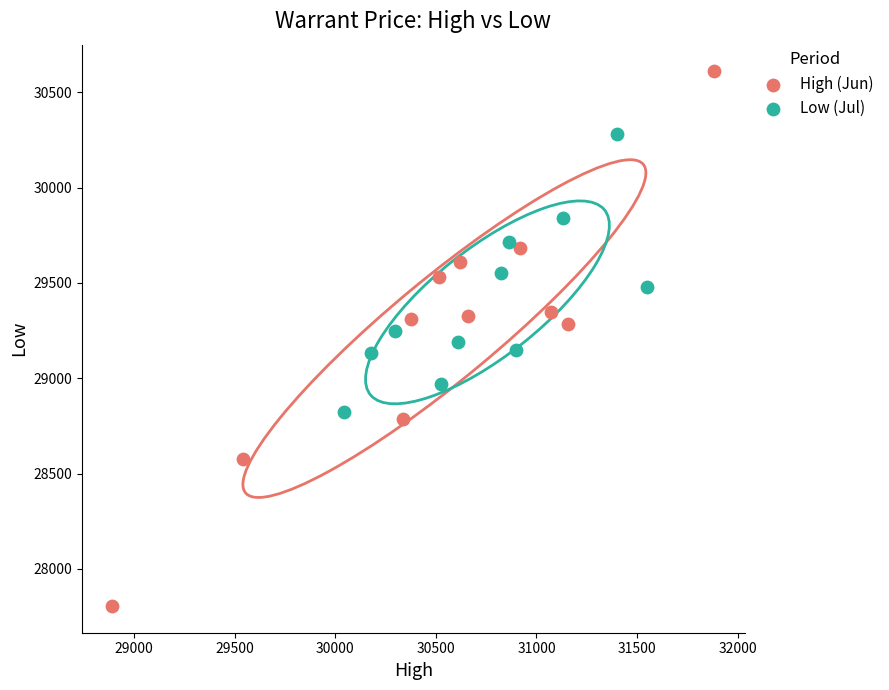

Which series contains the lowest Y value?

High (Jun)